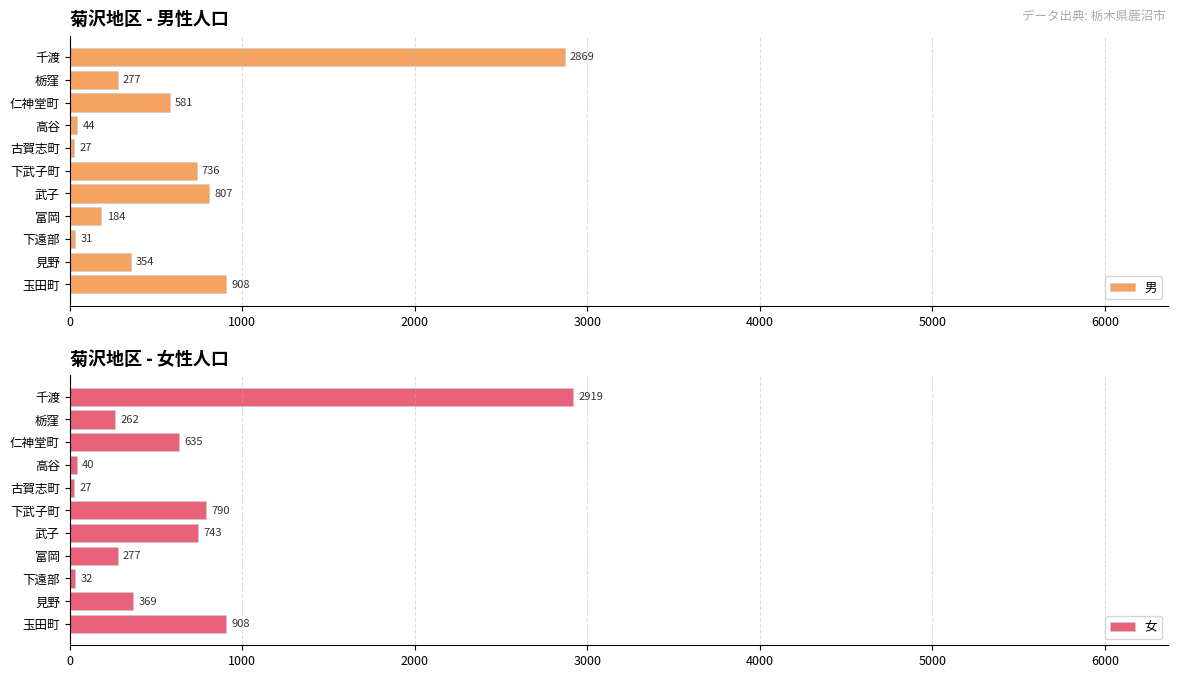

Is it true that 女 equals 743 at 武子?

True